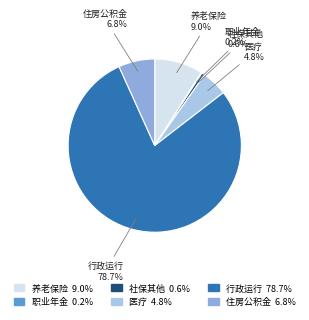

Is there any slice that represents more than half of the pie?

Yes